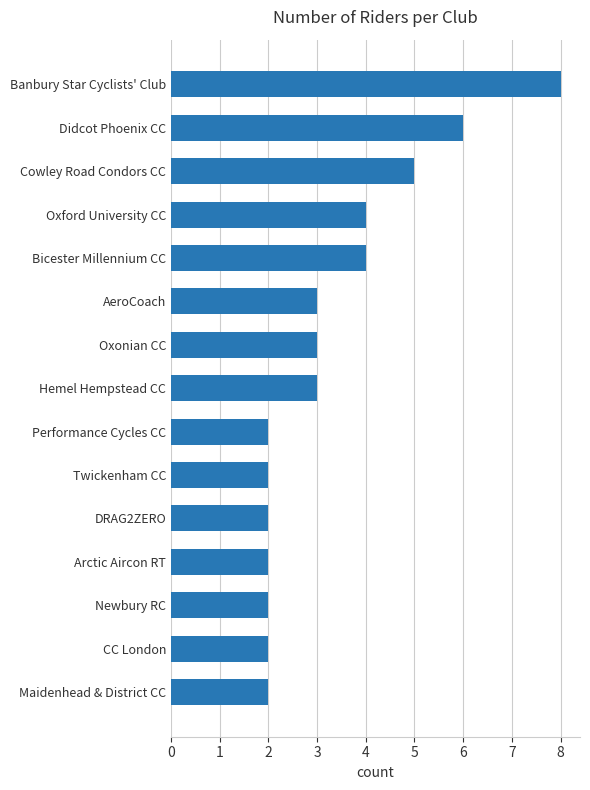

What is the ratio of the value at Banbury Star Cyclists' Club to the value at AeroCoach?

2.7